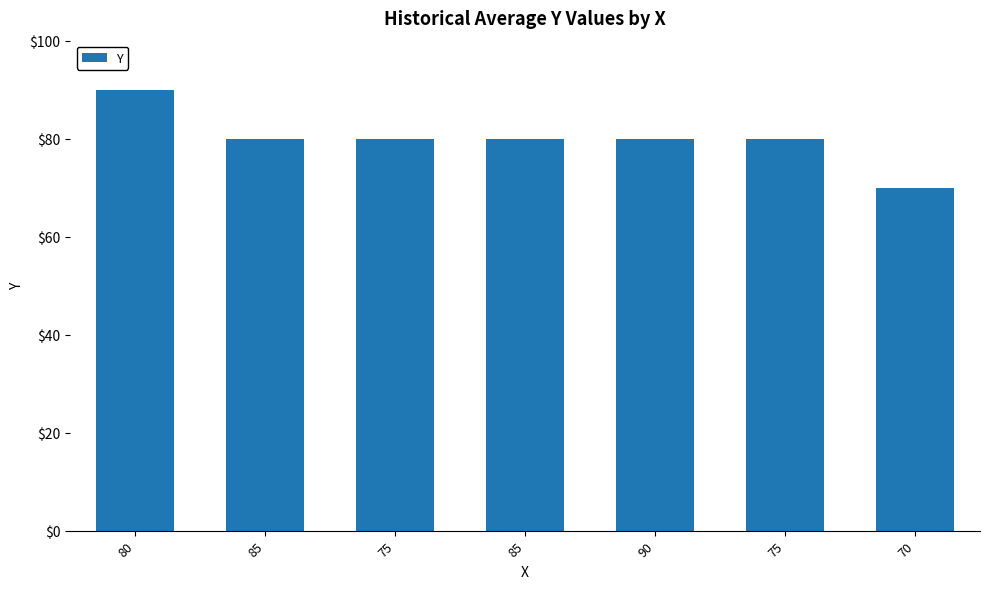

The value at 90 is 80. True or false?

True